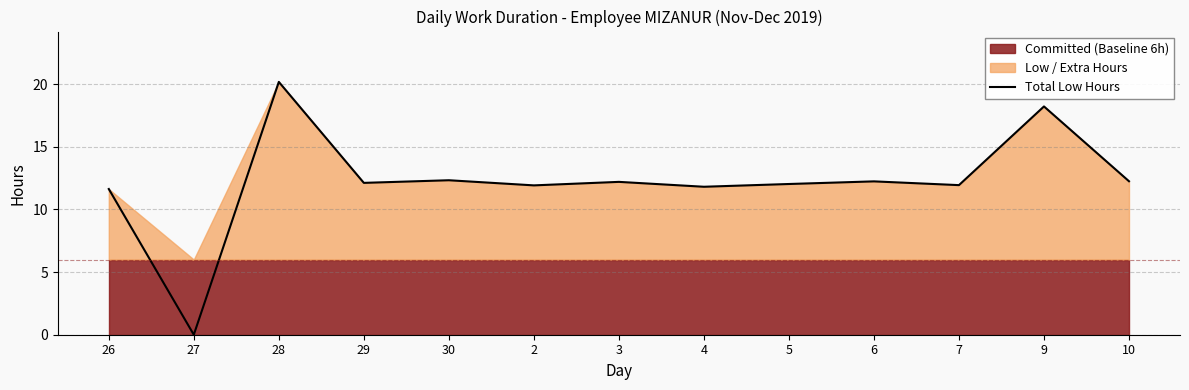

Reading left to right, extract all data points from this chart.

11.6	0.0	20.2	12.1	12.3	11.9	12.2	11.8	12.0	12.2	11.9	18.2	12.2